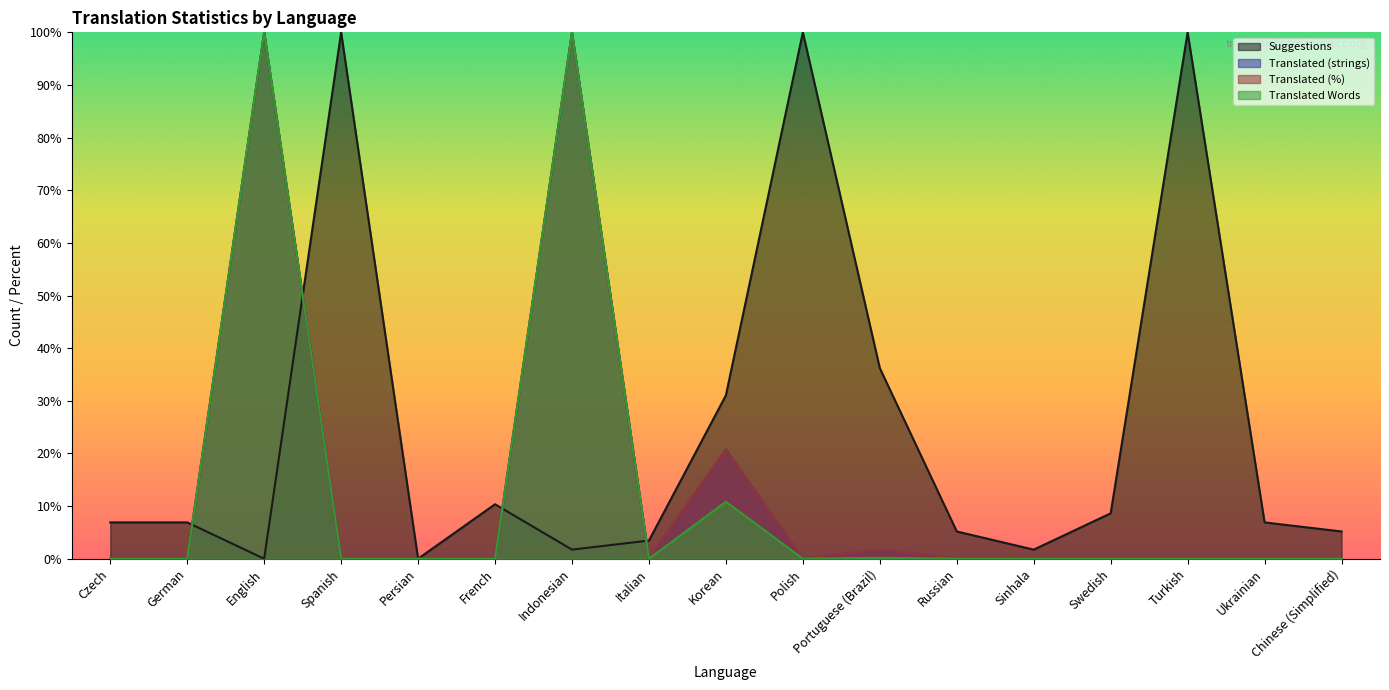

List the labels in order of translated_percent value, largest first.

English, Indonesian, Korean, Portuguese (Brazil), Czech, German, Spanish, Persian, French, Italian, Polish, Russian, Sinhala, Swedish, Turkish, Ukrainian, Chinese (Simplified)